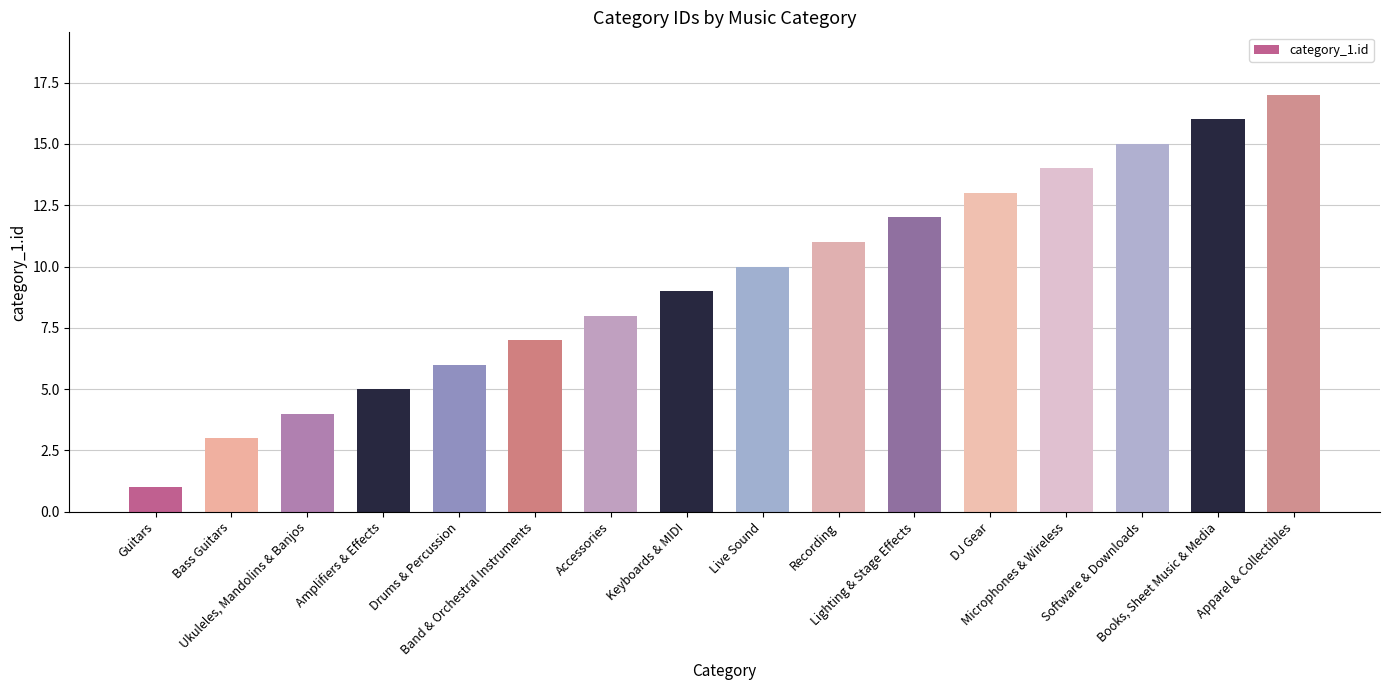

How many data points are less than 10?

8